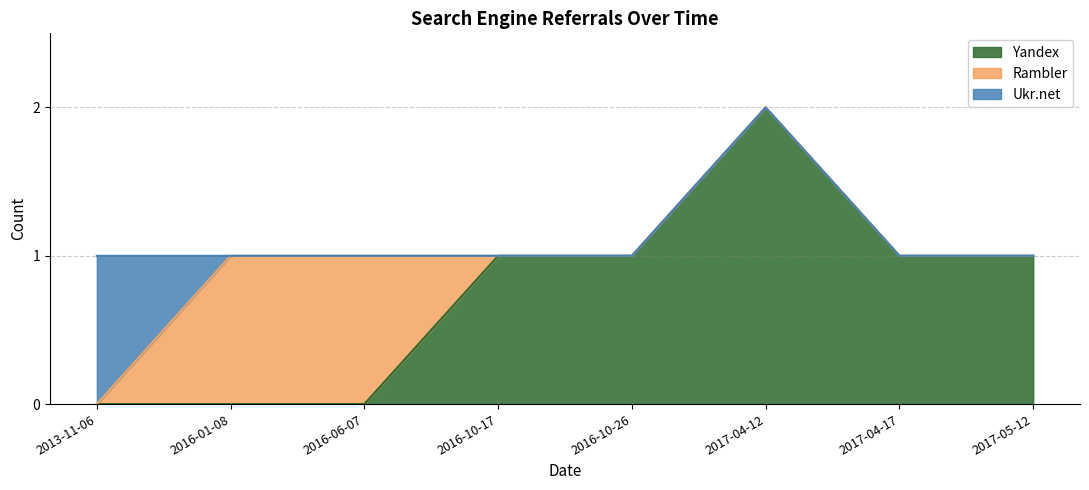

At which category is the sum across all series the highest?

2017-04-12